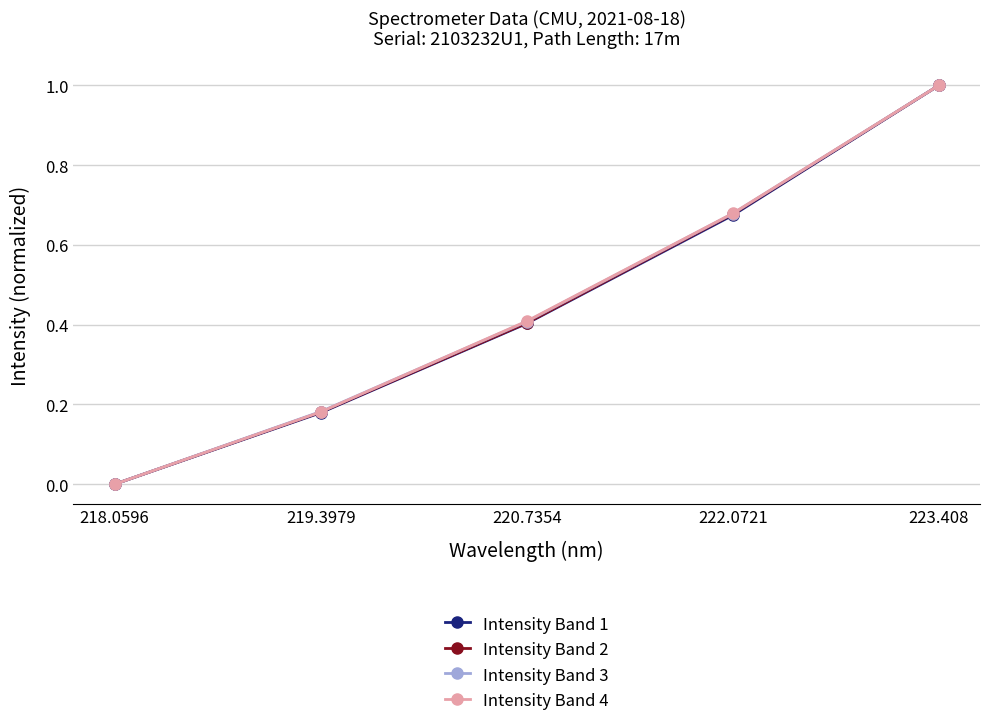

True or false: Intensity Band 4 has a value of 0.0 at 218.0596.

True